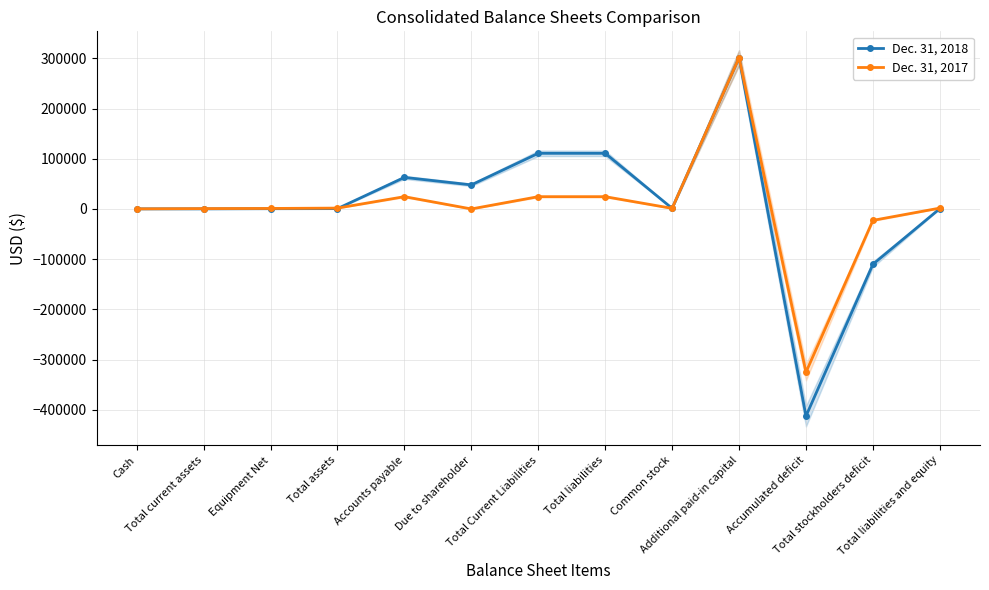

At which category is the sum across all series the highest?

Additional paid-in capital